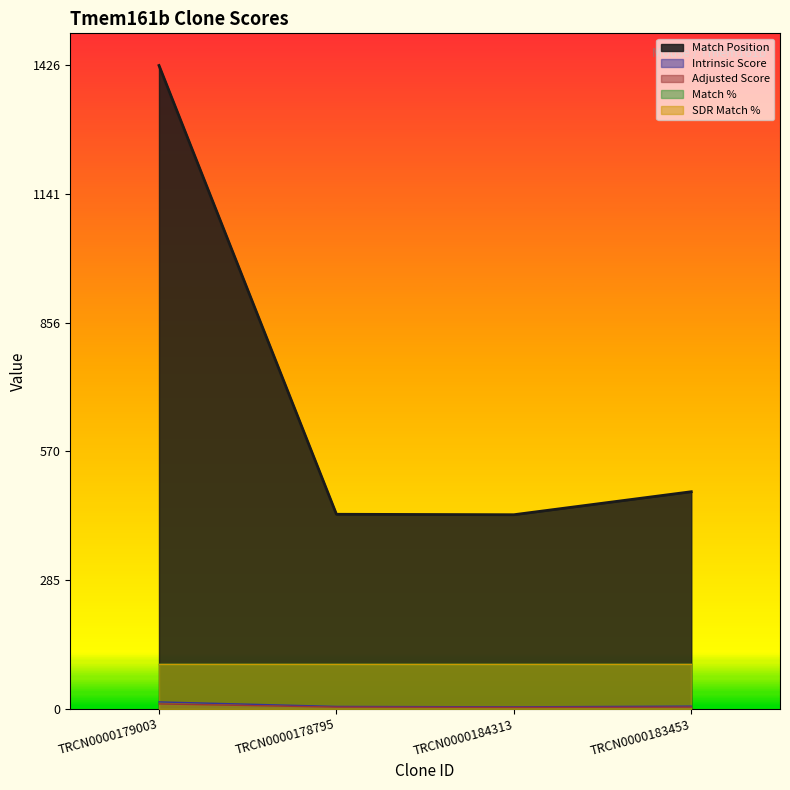

At which category does the chart reach its peak across all series?

TRCN0000179003